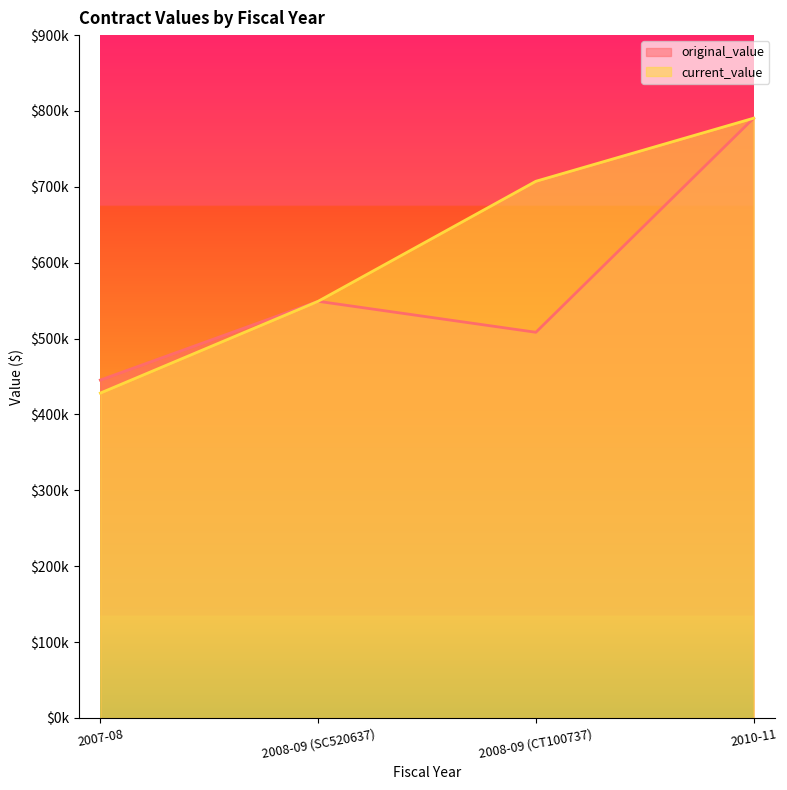

What is the difference between the highest and lowest values at 2008-09 (CT100737)?

199019.7